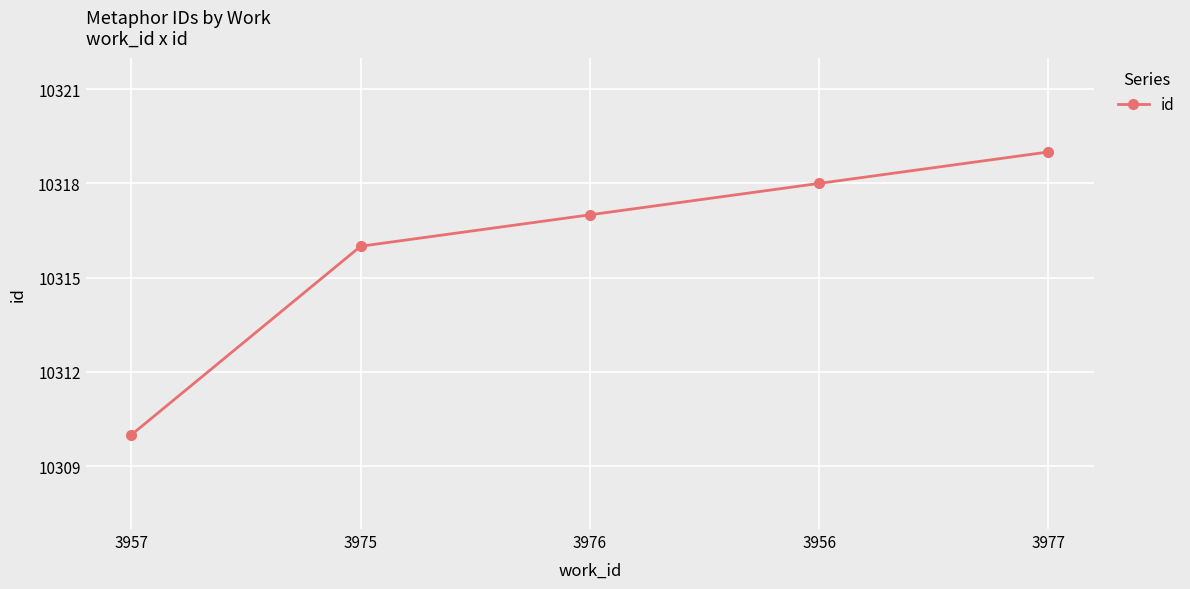

What is the difference between the maximum and second lowest values?

3